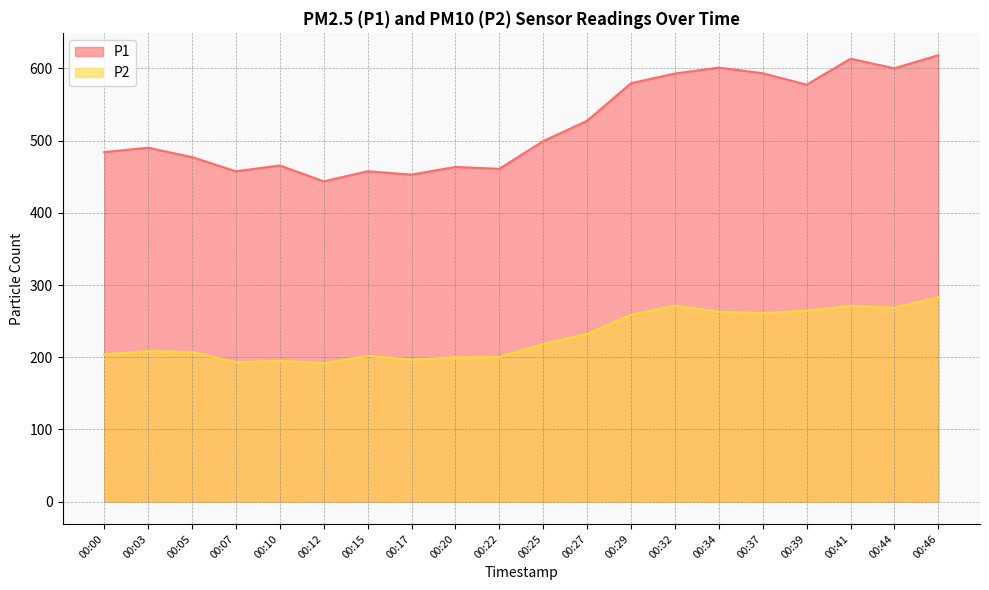

True or false: P2 has a value of 196.6 at 00:17.

True